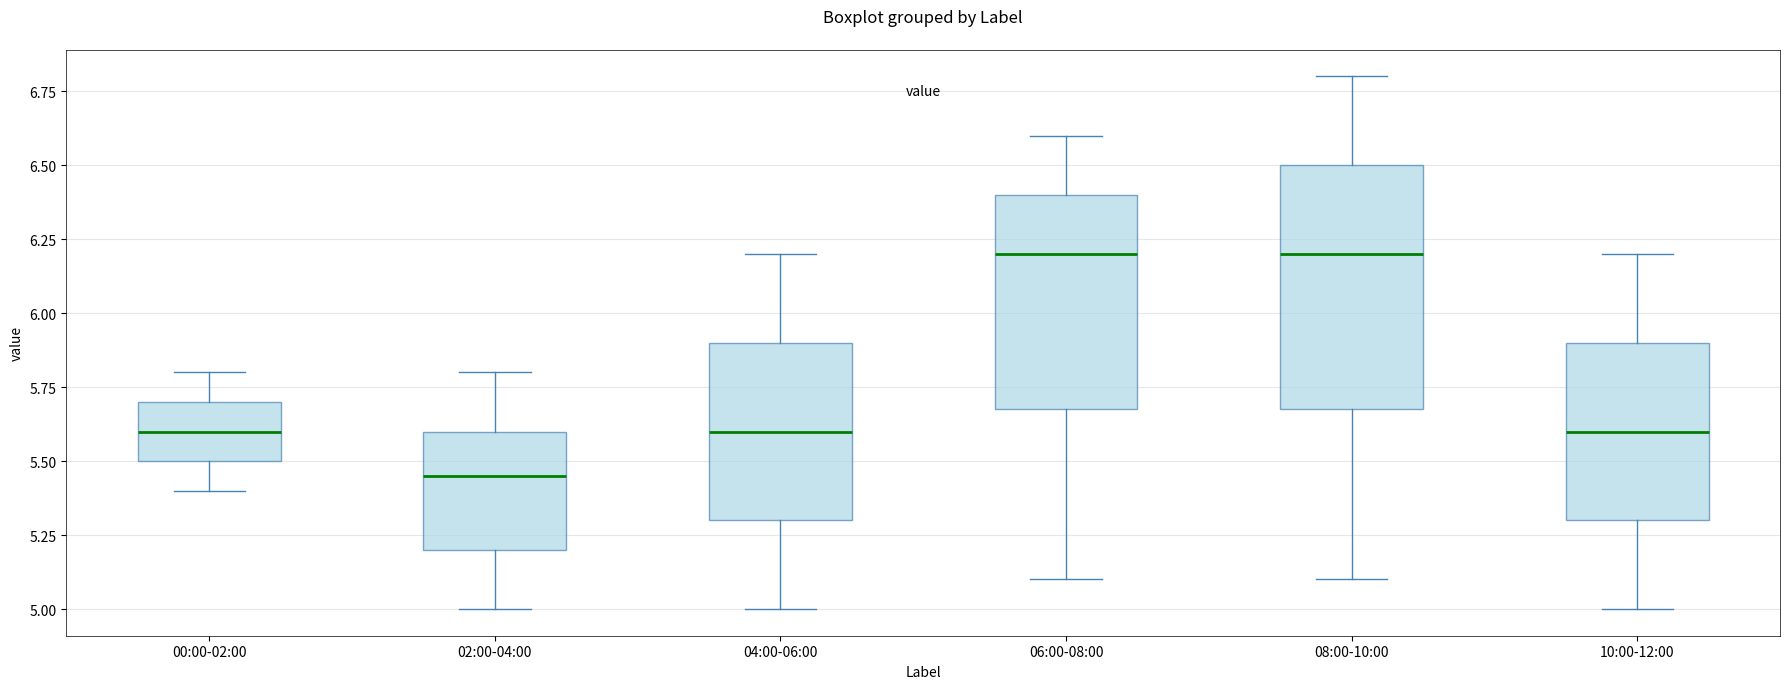

Which box's median line is the lowest?

02:00-04:00